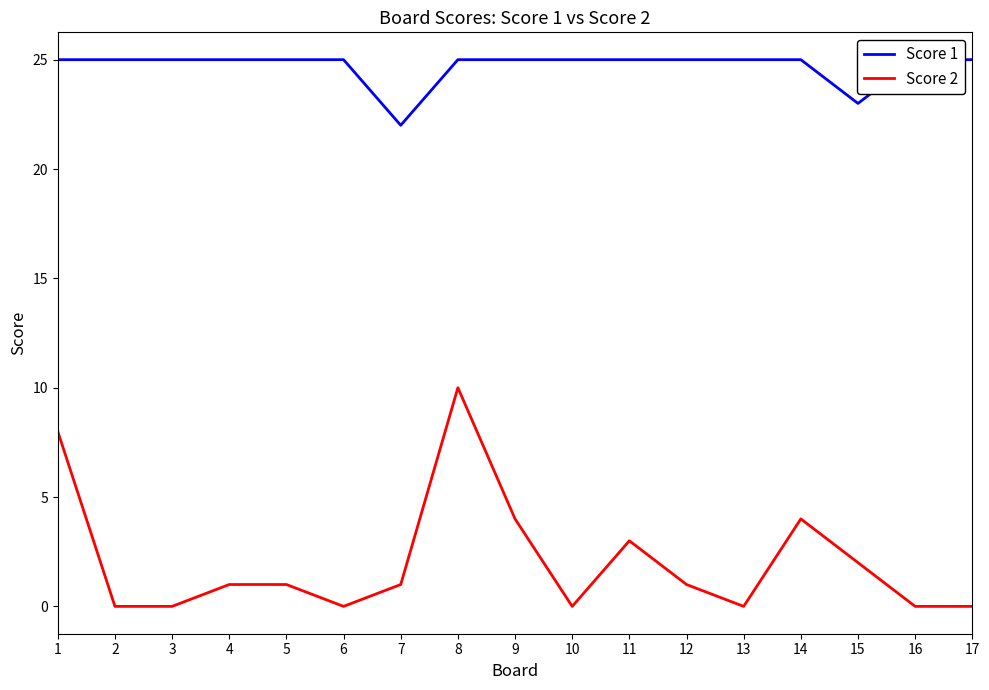

True or false: Score 2 and Score 1 cross at least once.

False